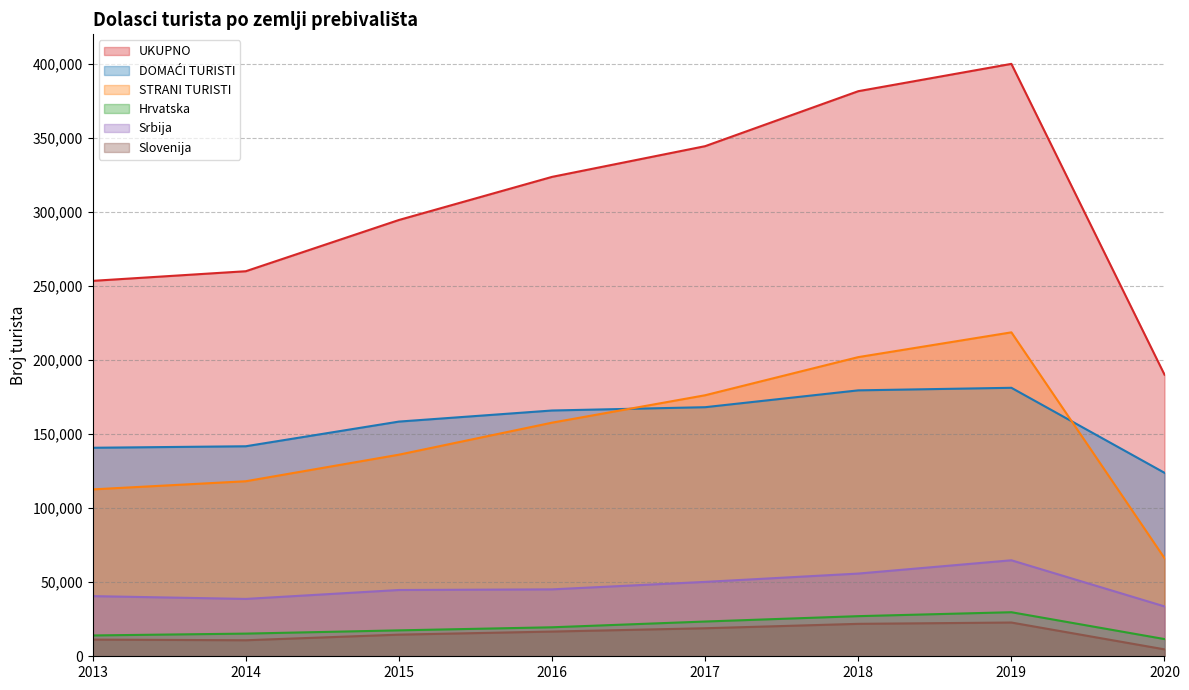

What is the difference between the highest and lowest values at 2014?

249335